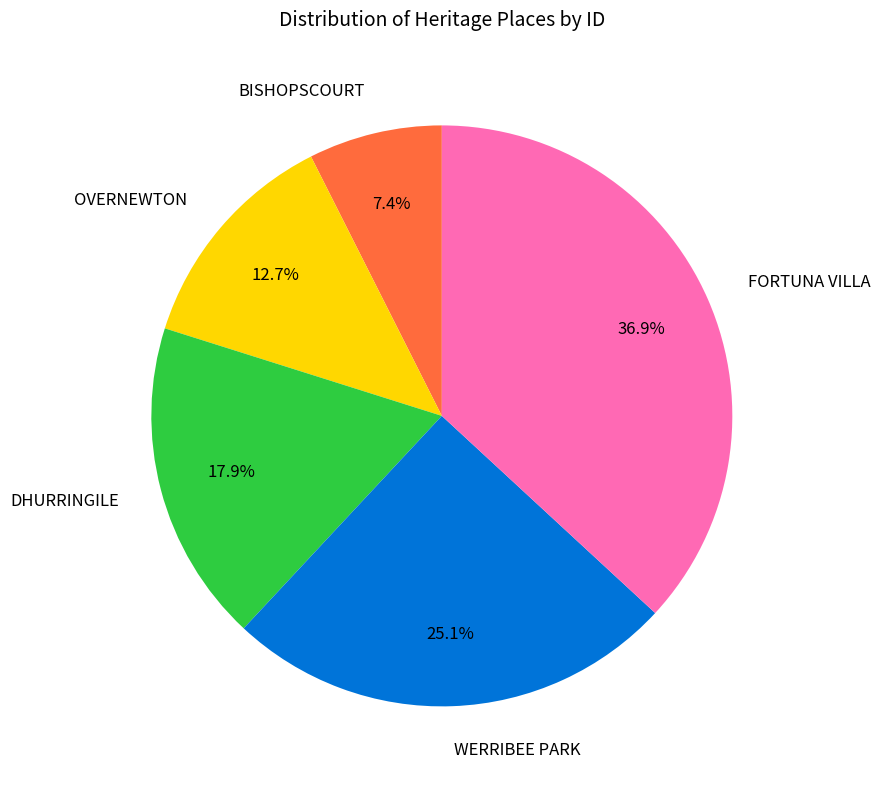

How many slices are in this pie chart?

5